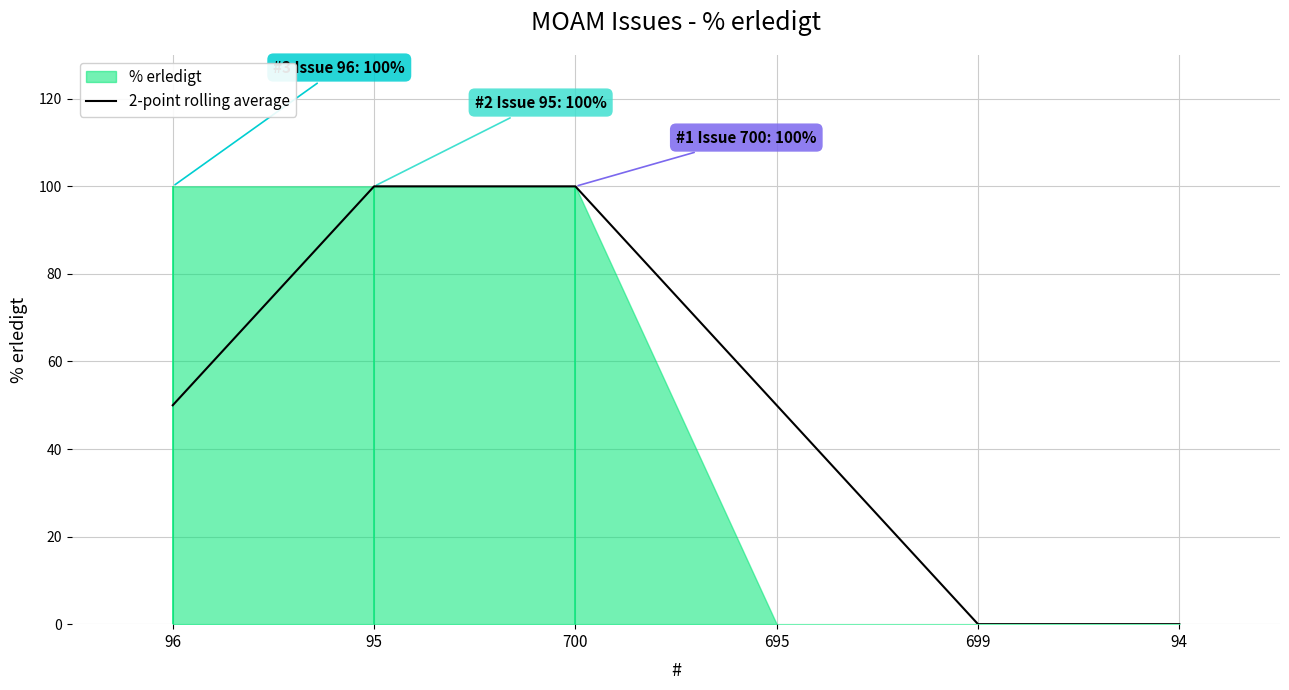

Approximately how many times larger is the value at 96 compared to 700?

0.5